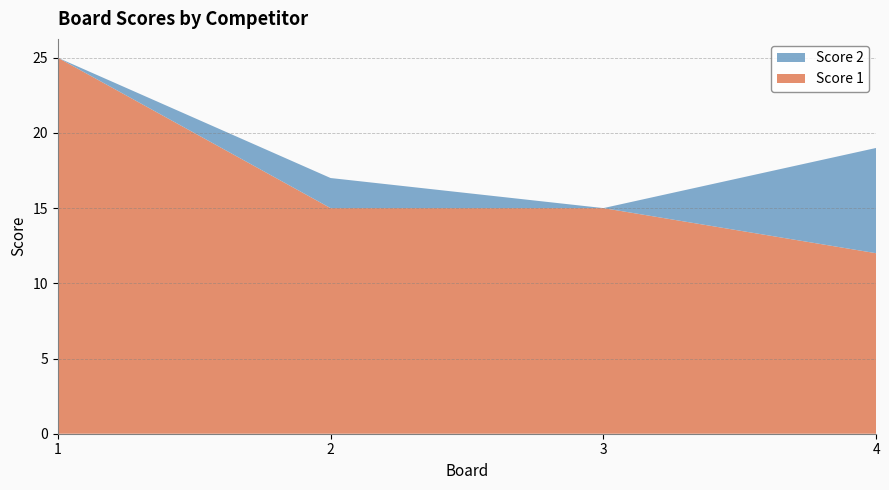

Reading right to left, what are all the values shown in this chart?

Score 1: 12	15	15	25
Score 2: 7	0	2	0